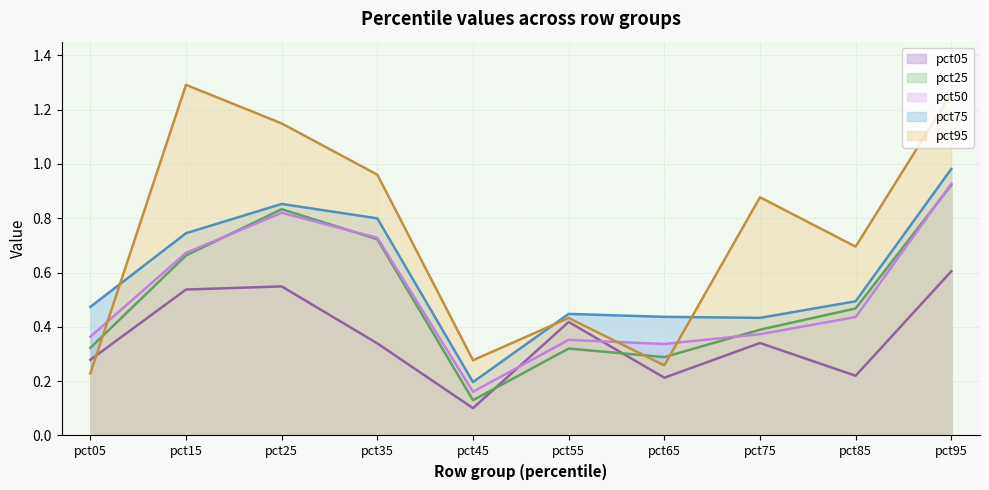

What is the approximate value of pct50 at pct25?

0.8